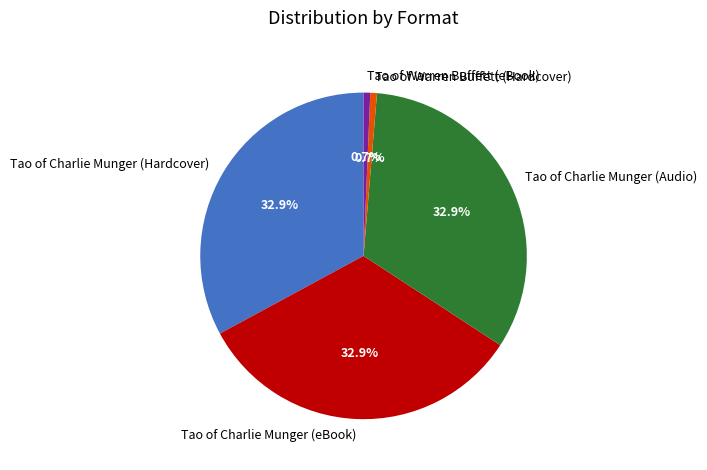

Is there any slice that represents more than half of the pie?

No